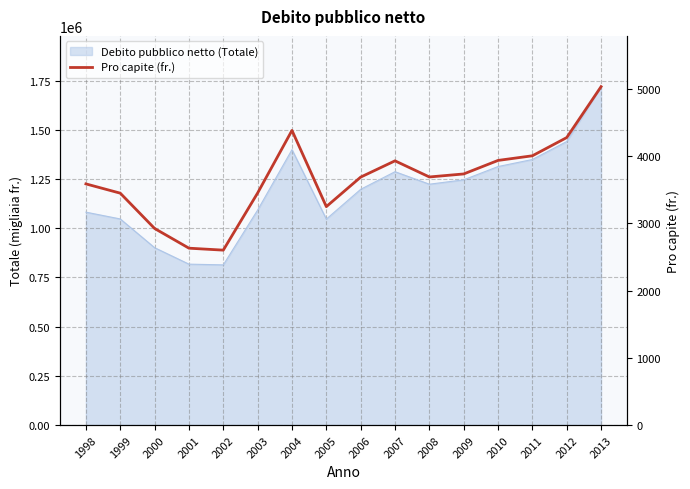

The chart shows a value of 4275 at 2012. True or false?

True